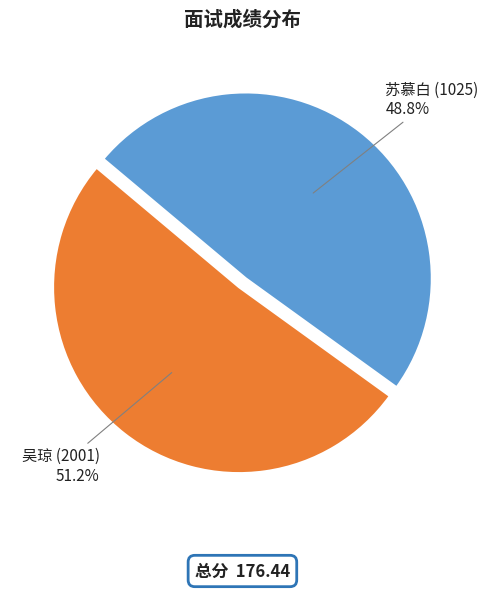

What percentage is the 苏慕白 (1025) slice, to the nearest percent?

49%